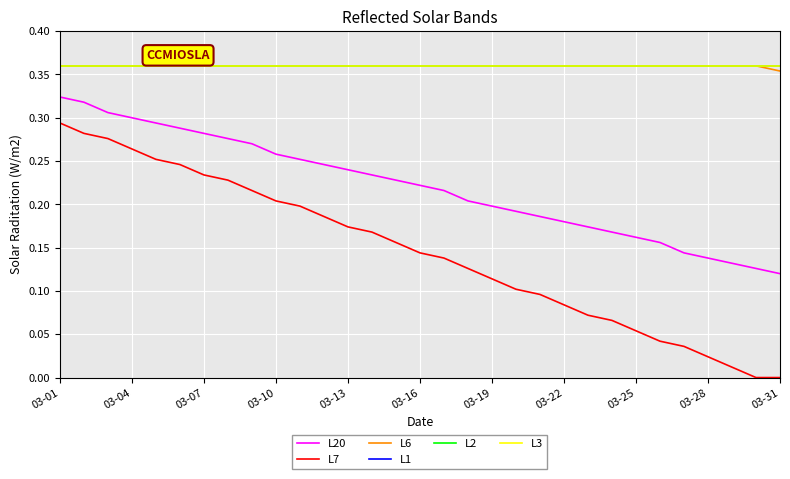

Is this an area chart (filled region under the line)?

No